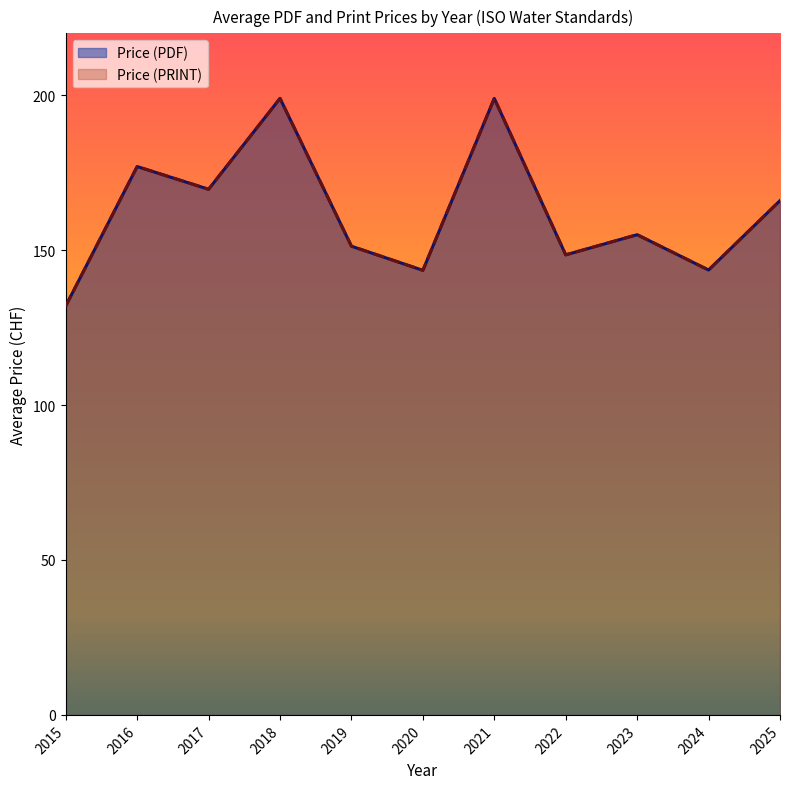

Does the chart display data point markers on the line(s)?

No